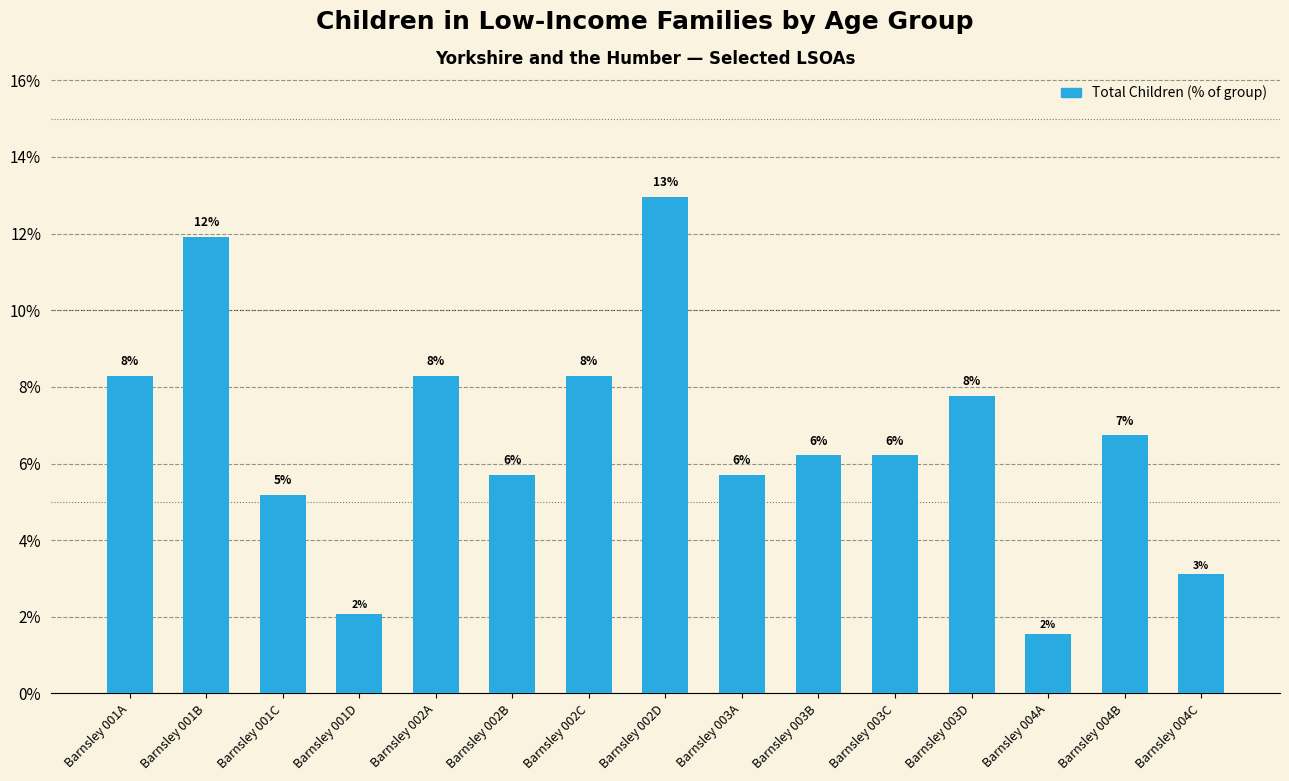

What is the difference between the second highest and minimum values?

0.1